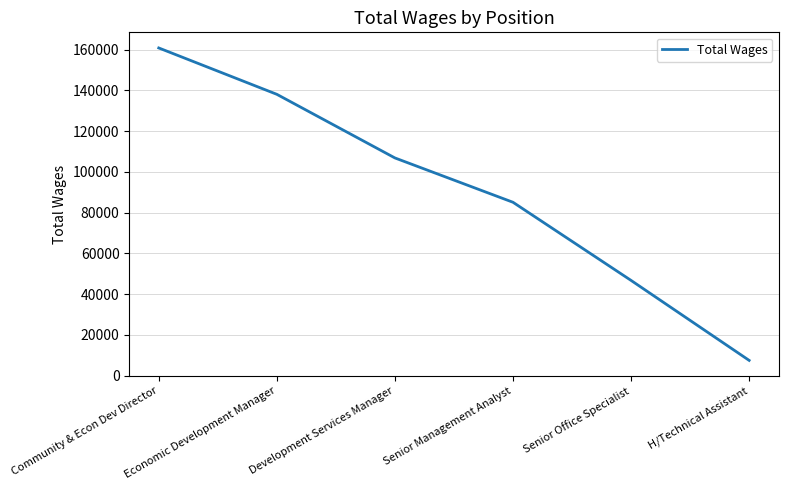

What is the difference between the second highest and minimum values?

130589